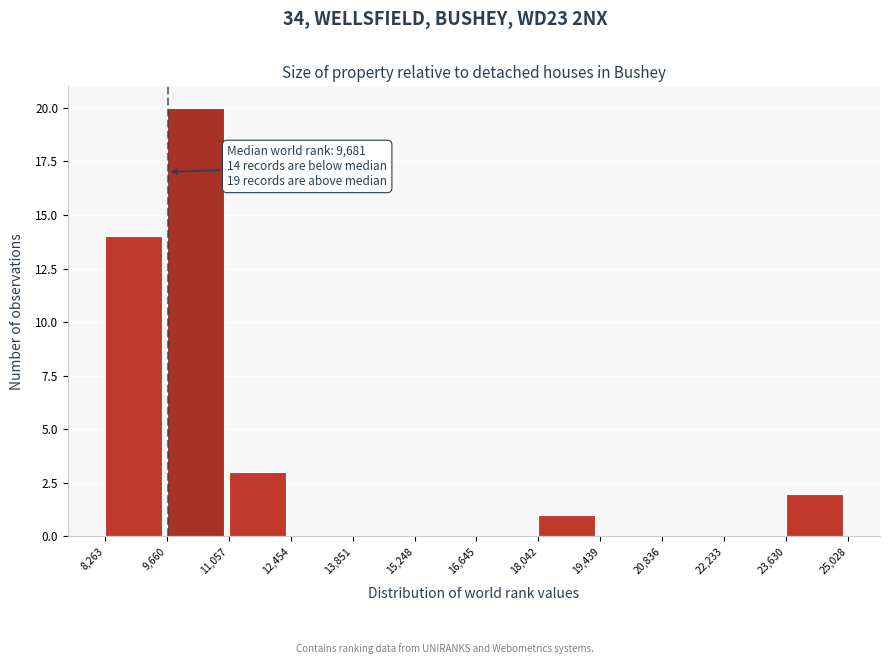

Over which range of the x-axis is the bar tallest?

9,660 to 11,057